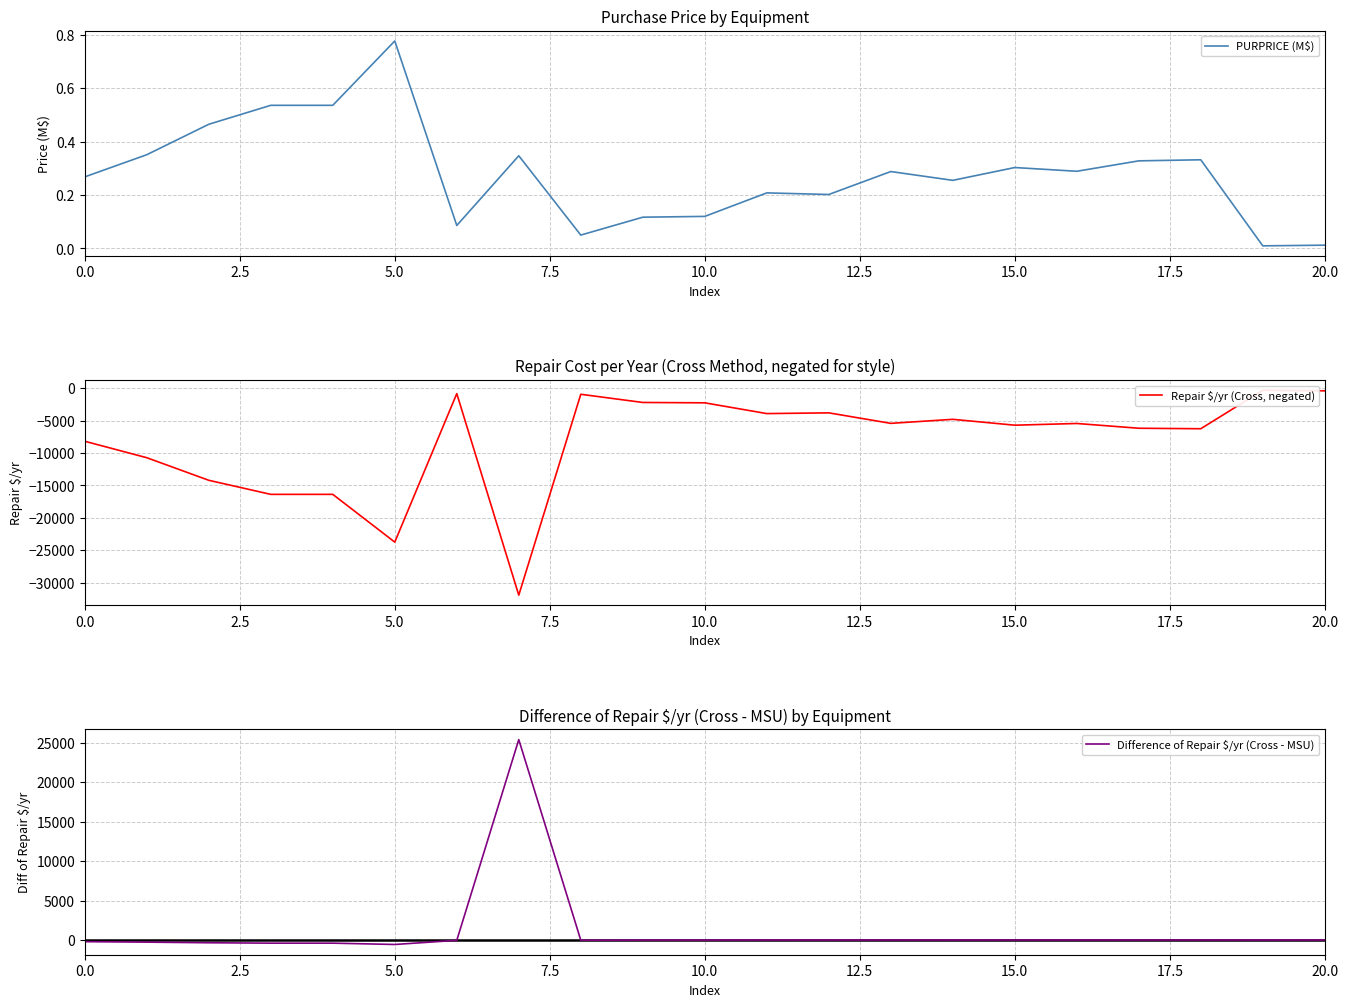

What is the highest value of the Difference of Repair $/yr (Cross - MSU) series?

25415.4